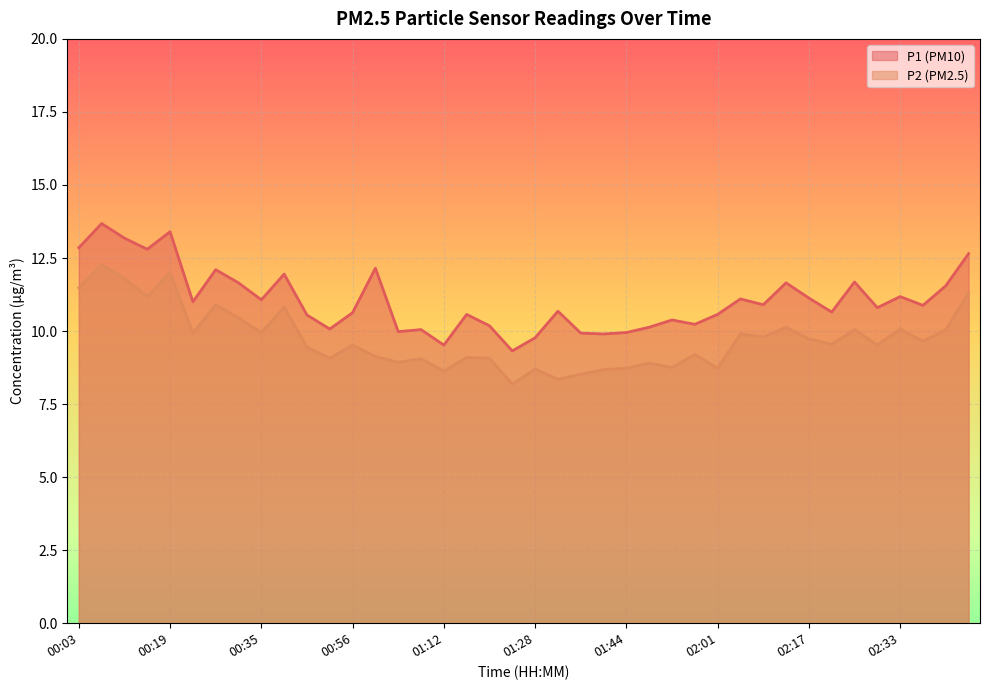

What is the average value of the P1 series?

11.1